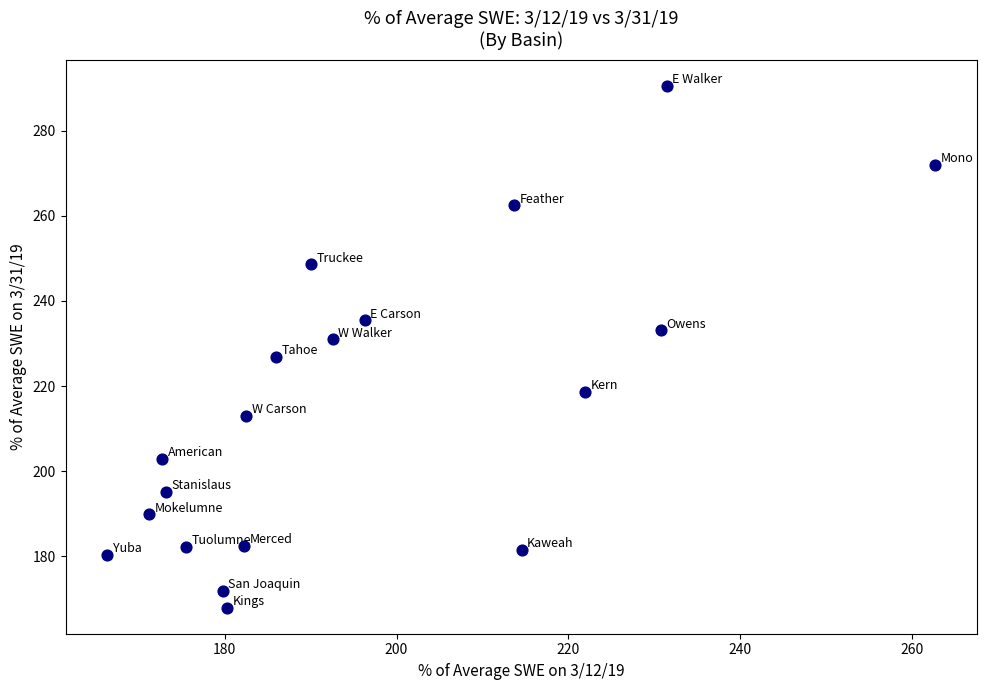

What is the range of Y values (max minus min)?

122.6